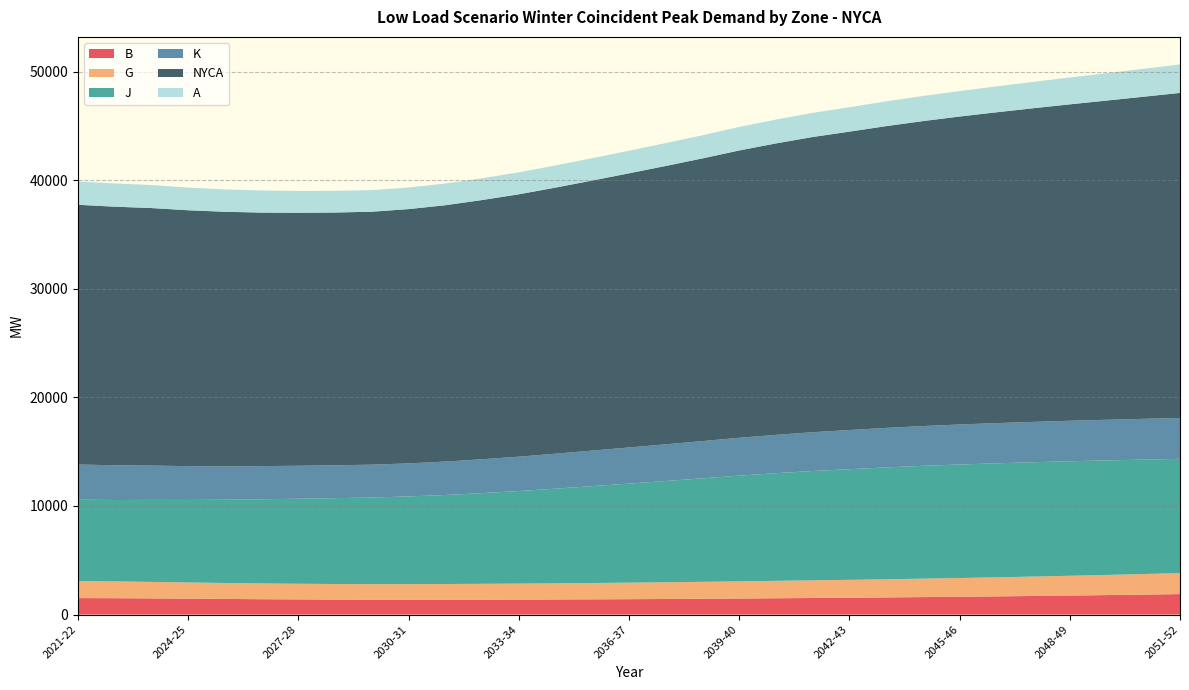

Reading right to left, list all the values displayed in this chart.

B: 2051-52=1885	2050-51=1838	2049-50=1794	2048-49=1753	2047-48=1713	2046-47=1675	2045-46=1639	2044-45=1608	2043-44=1578	2042-43=1551	2041-42=1527	2040-41=1502	2039-40=1478	2038-39=1454	2037-38=1434	2036-37=1417	2035-36=1402	2034-35=1389	2033-34=1378	2032-33=1371	2031-32=1365	2030-31=1364	2029-30=1369	2028-29=1380	2027-28=1396	2026-27=1415	2025-26=1439	2024-25=1466	2023-24=1489	2022-23=1508	2021-22=1517
G: 2051-52=1931	2050-51=1893	2049-50=1855	2048-49=1819	2047-48=1786	2046-47=1755	2045-46=1726	2044-45=1699	2043-44=1672	2042-43=1647	2041-42=1626	2040-41=1604	2039-40=1581	2038-39=1560	2037-38=1541	2036-37=1523	2035-36=1505	2034-35=1488	2033-34=1473	2032-33=1461	2031-32=1449	2030-31=1439	2029-30=1432	2028-29=1434	2027-28=1440	2026-27=1452	2025-26=1469	2024-25=1490	2023-24=1517	2022-23=1545	2021-22=1564
J: 2051-52=10523	2050-51=10537	2049-50=10545	2048-49=10544	2047-48=10527	2046-47=10498	2045-46=10453	2044-45=10388	2043-44=10299	2042-43=10187	2041-42=10066	2040-41=9912	2039-40=9736	2038-39=9528	2037-38=9324	2036-37=9119	2035-36=8918	2034-35=8717	2033-34=8523	2032-33=8352	2031-32=8196	2030-31=8075	2029-30=7974	2028-29=7905	2027-28=7830	2026-27=7750	2025-26=7668	2024-25=7597	2023-24=7553	2022-23=7496	2021-22=7499
K: 2051-52=3766	2050-51=3752	2049-50=3739	2048-49=3727	2047-48=3715	2046-47=3701	2045-46=3684	2044-45=3661	2043-44=3636	2042-43=3605	2041-42=3571	2040-41=3529	2039-40=3481	2038-39=3430	2037-38=3377	2036-37=3327	2035-36=3272	2034-35=3218	2033-34=3163	2032-33=3117	2031-32=3075	2030-31=3044	2029-30=3027	2028-29=3026	2027-28=3035	2026-27=3052	2025-26=3080	2024-25=3115	2023-24=3157	2022-23=3196	2021-22=3236
NYCA: 2051-52=29925	2050-51=29655	2049-50=29390	2048-49=29133	2047-48=28874	2046-47=28614	2045-46=28352	2044-45=28077	2043-44=27785	2042-43=27474	2041-42=27179	2040-41=26832	2039-40=26453	2038-39=26027	2037-38=25627	2036-37=25240	2035-36=24865	2034-35=24500	2033-34=24158	2032-33=23866	2031-32=23603	2030-31=23410	2029-30=23289	2028-29=23272	2027-28=23291	2026-27=23341	2025-26=23429	2024-25=23556	2023-24=23712	2022-23=23810	2021-22=23912
A: 2051-52=2624	2050-51=2571	2049-50=2521	2048-49=2473	2047-48=2428	2046-47=2386	2045-46=2347	2044-45=2312	2043-44=2279	2042-43=2249	2041-42=2222	2040-41=2194	2039-40=2165	2038-39=2134	2037-38=2107	2036-37=2082	2035-36=2059	2034-35=2039	2033-34=2022	2032-33=2008	2031-32=1996	2030-31=1989	2029-30=1989	2028-29=1999	2027-28=2014	2026-27=2035	2025-26=2060	2024-25=2089	2023-24=2117	2022-23=2139	2021-22=2149